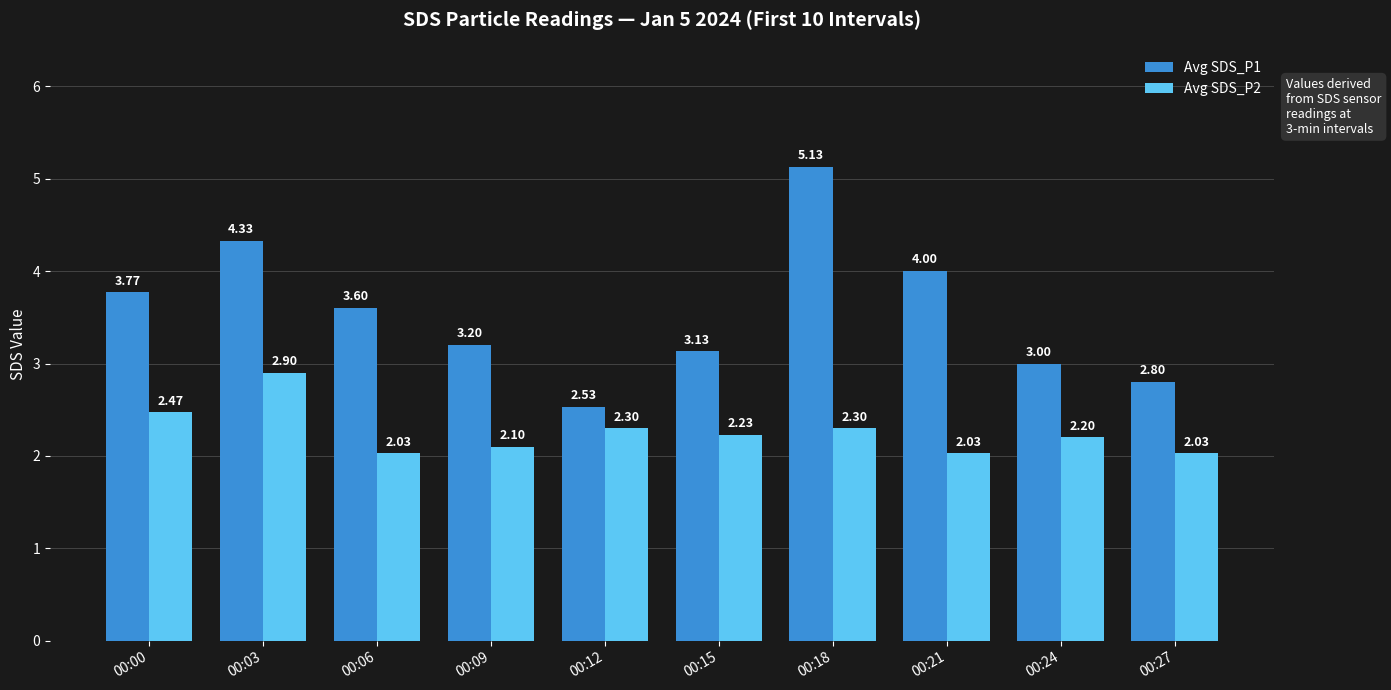

True or false: Avg SDS_P1 has a value of 3.6 at 00:06.

True